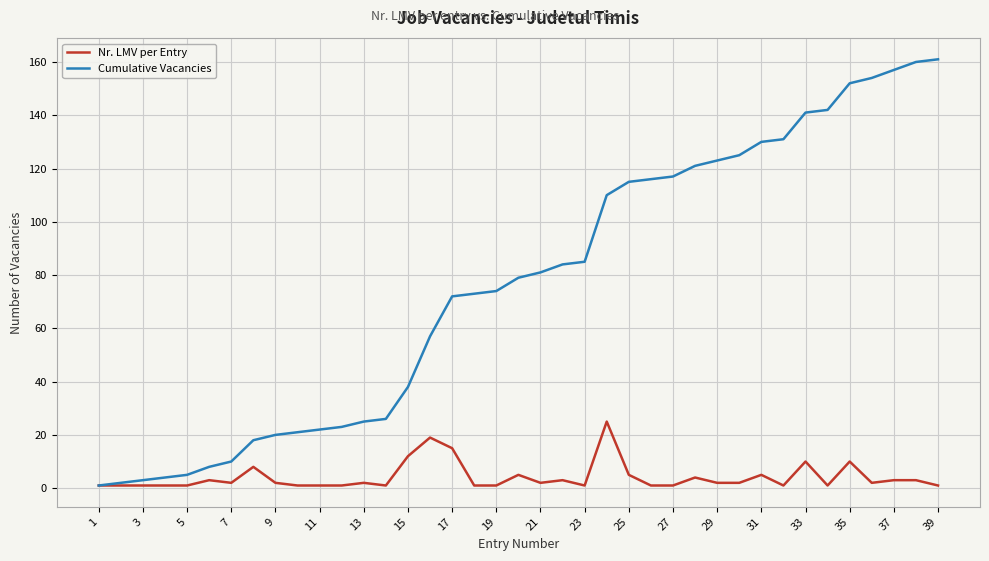

What is the greatest value displayed?

161